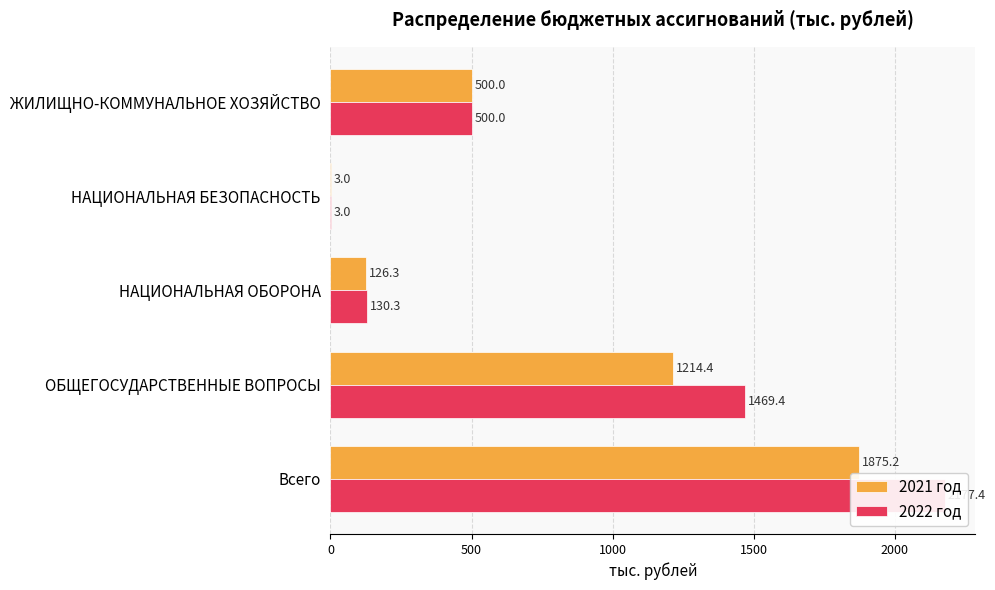

Rank the series at НАЦИОНАЛЬНАЯ ОБОРОНА from highest to lowest value.

2022 год, 2021 год